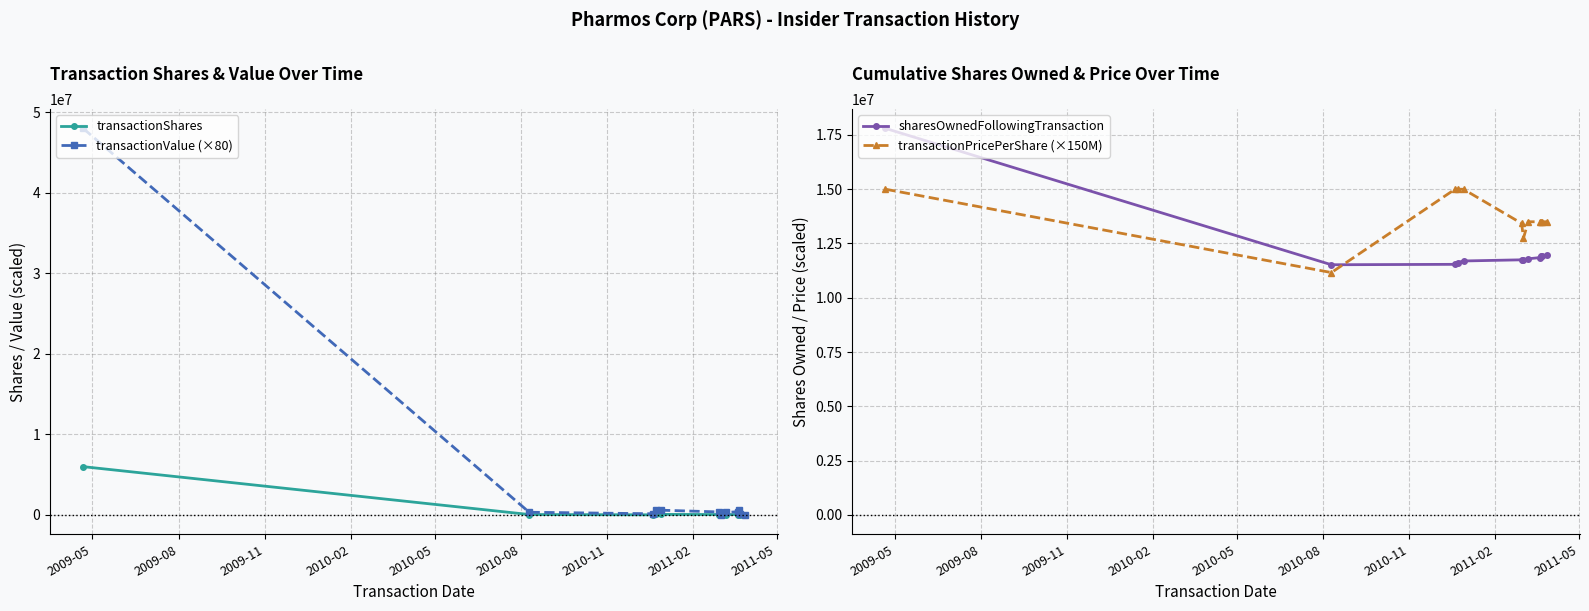

How many intersections are there between transactionPricePerShare (×150M) and sharesOwnedFollowingTransaction?

1